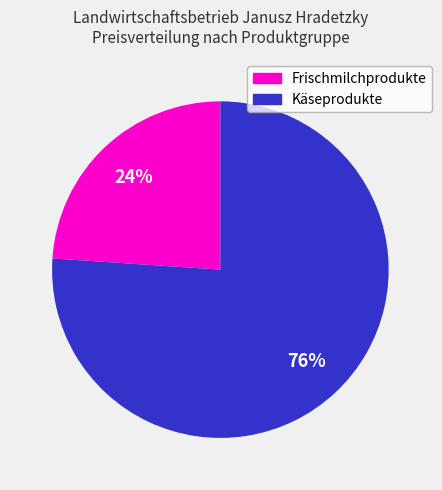

Does any single category account for the majority?

Yes